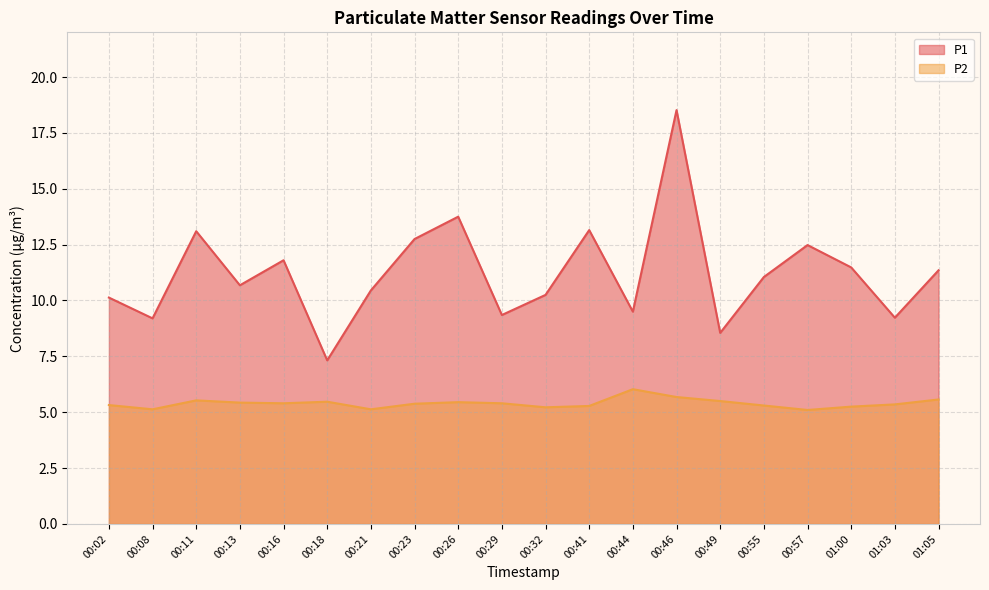

Reading left to right, what are all the values shown in this chart?

P1: 10.1	9.2	13.1	10.7	11.8	7.3	10.4	12.8	13.8	9.3	10.2	13.2	9.5	18.5	8.6	11.1	12.5	11.5	9.2	11.3
P2: 5.3	5.1	5.5	5.4	5.4	5.5	5.1	5.4	5.5	5.4	5.2	5.3	6.0	5.7	5.5	5.3	5.1	5.2	5.3	5.6